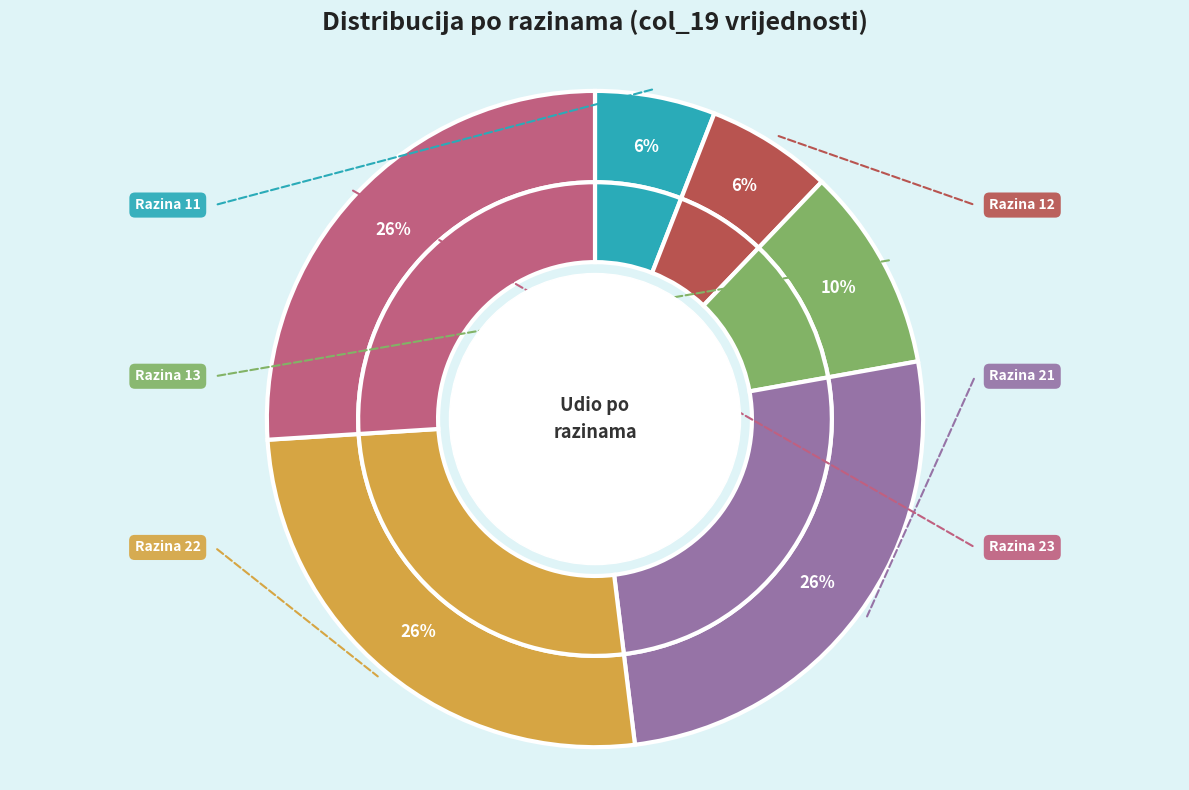

To the nearest percent, what portion does Razina 12 represent?

6%